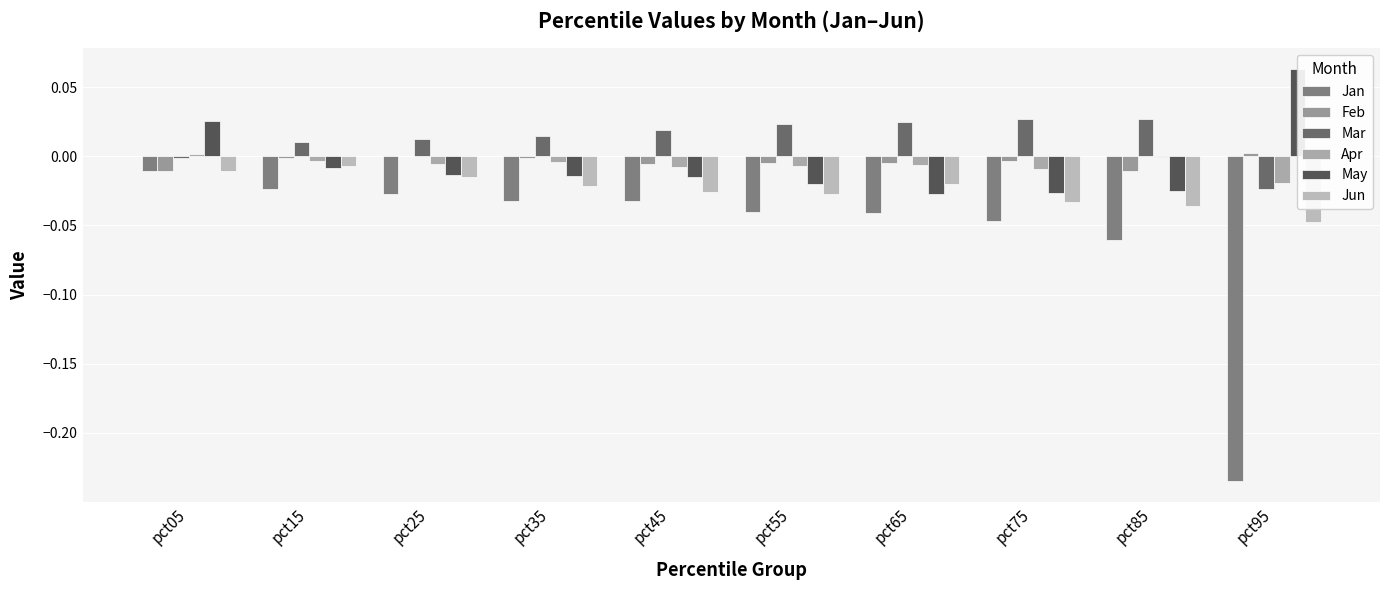

The value of May at pct15 is -0.0. True or false?

True